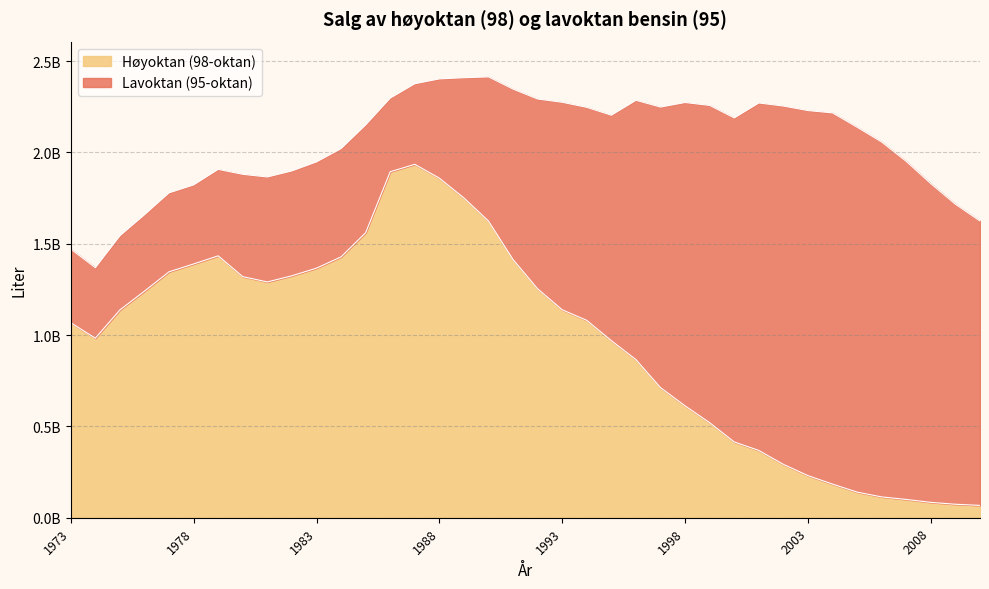

Reading left to right, transcribe all the data shown in this chart.

1973=1067401000	1974=982994000	1975=1137642000	1976=1240493000	1977=1346418000	1978=1389219000	1979=1433864000	1980=1319744000	1981=1290809000	1982=1324636000	1983=1366268000	1984=1427974000	1985=1560393000	1986=1894081000	1987=1934593000	1988=1859054000	1989=1750852000	1990=1624237000	1991=1413691000	1992=1253149000	1993=1138303000	1994=1080429000	1995=969327000	1996=865864131	1997=712430482	1998=612423553	1999=520276339	2000=414985613	2001=368306266	2002=292261008	2003=230598724	2004=184119350	2005=140313641	2006=114029736	2007=100154678	2008=84058820	2009=73813560	2010=67640151